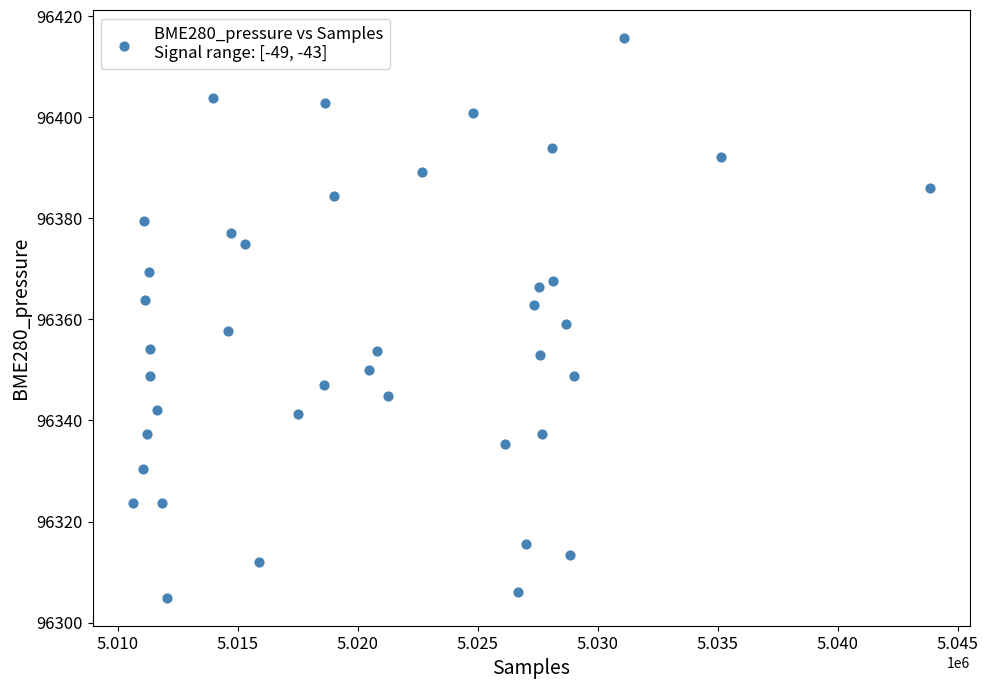

What is the range of Y values (max minus min)?

110.7